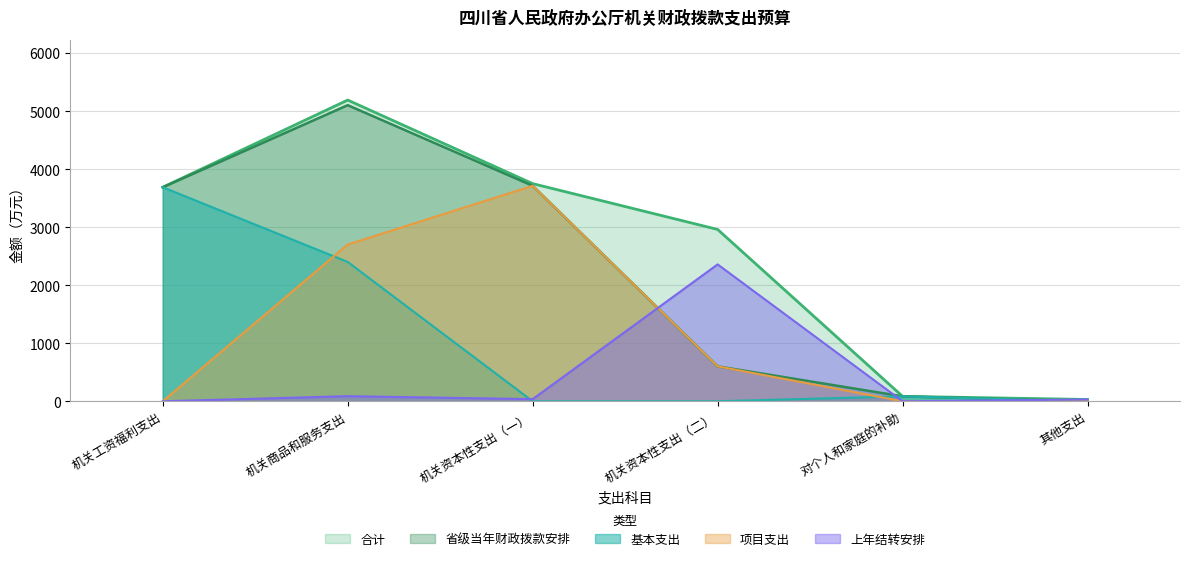

Which series changed the most between 机关工资福利支出 and 对个人和家庭的补助?

合计